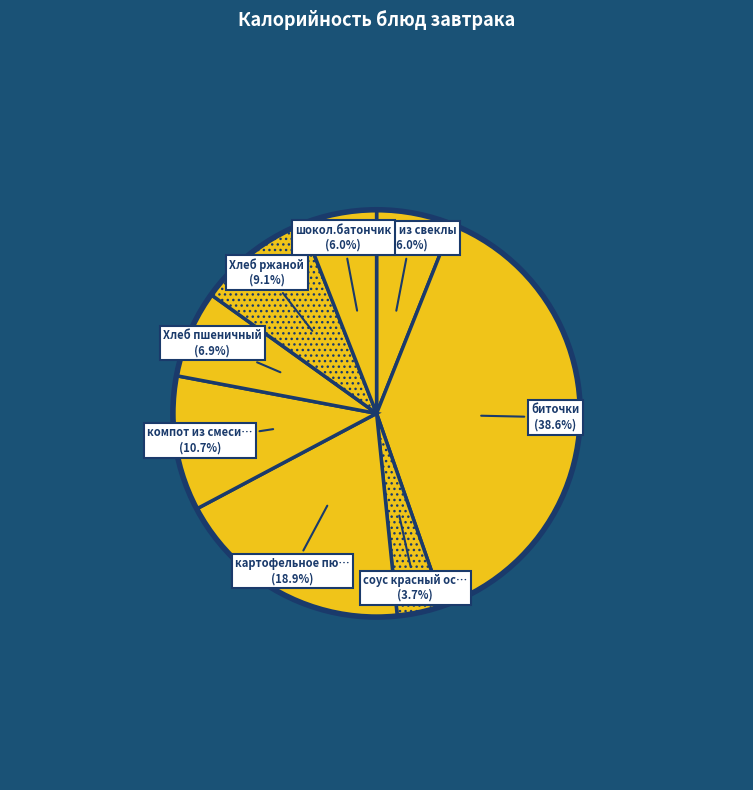

How many slices are in this pie chart?

8